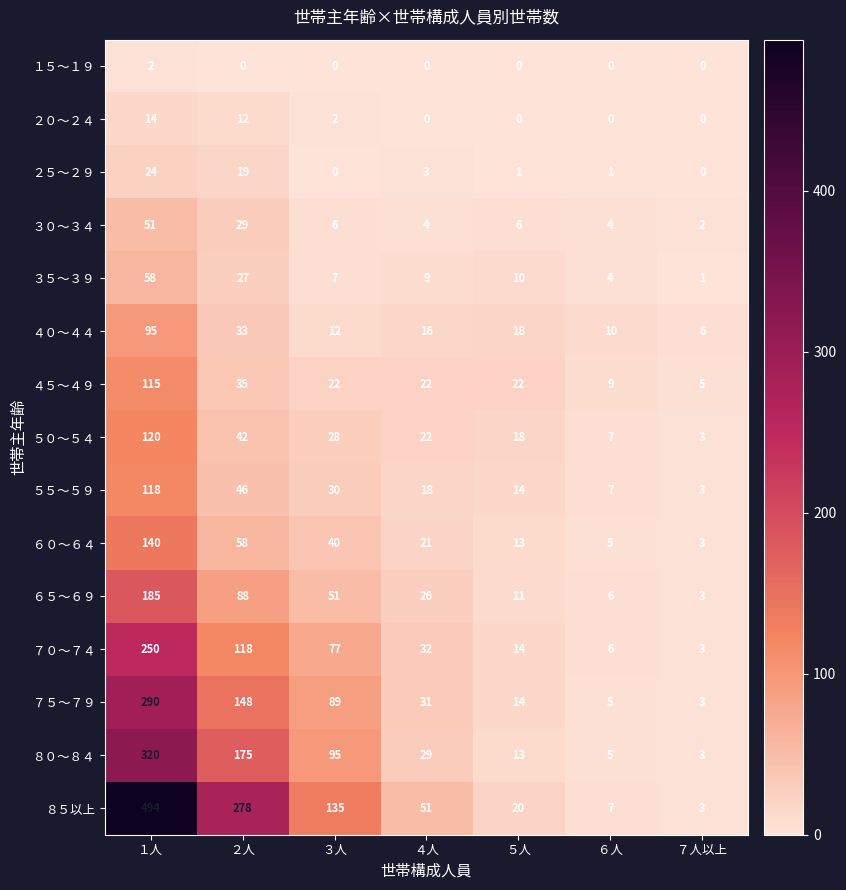

What is the total value across all series at ７人以上?

38